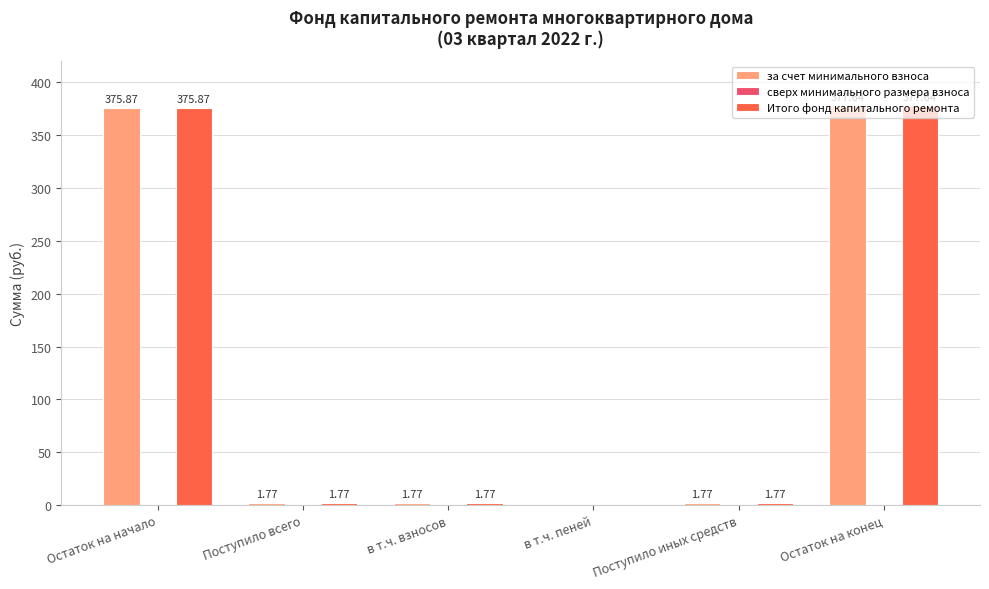

Are the bars grouped side by side (vs. stacked)?

Yes